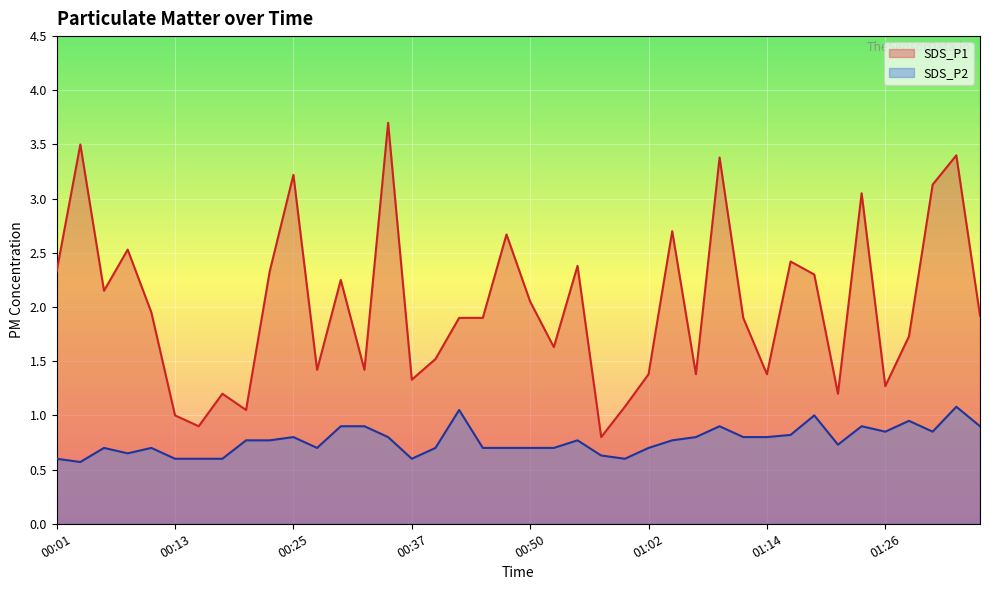

Does the chart display data point markers on the line(s)?

No